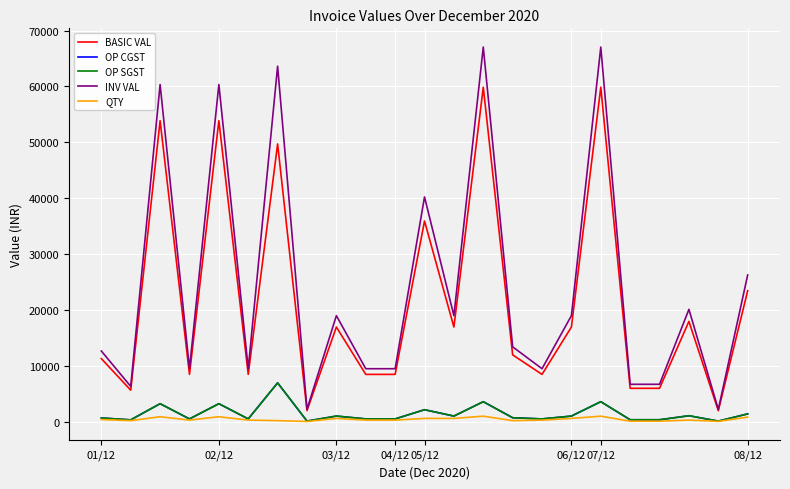

Does the chart have visible grid lines?

Yes